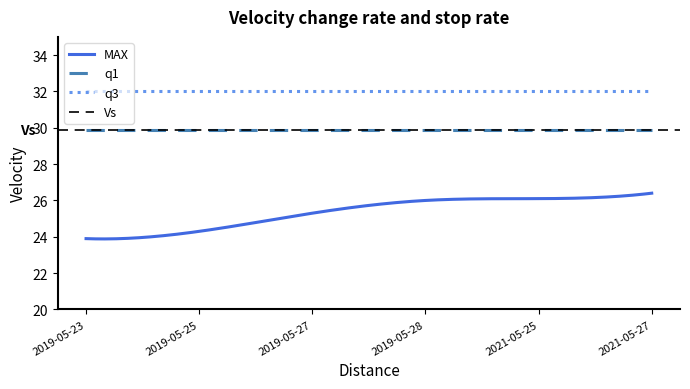

Is it true that q3 equals 49.9 at 2019-05-25?

False